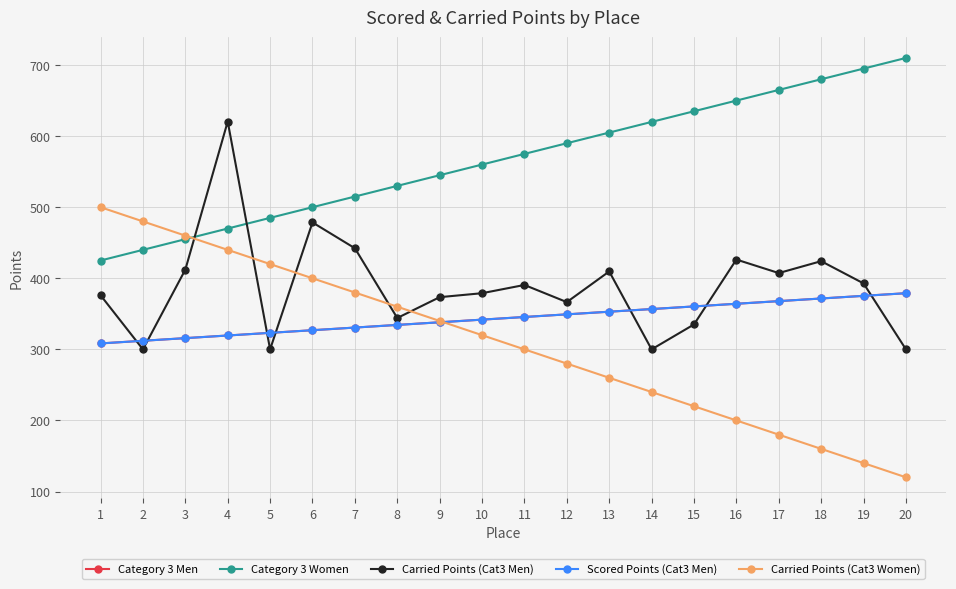

Does the chart have visible grid lines?

Yes